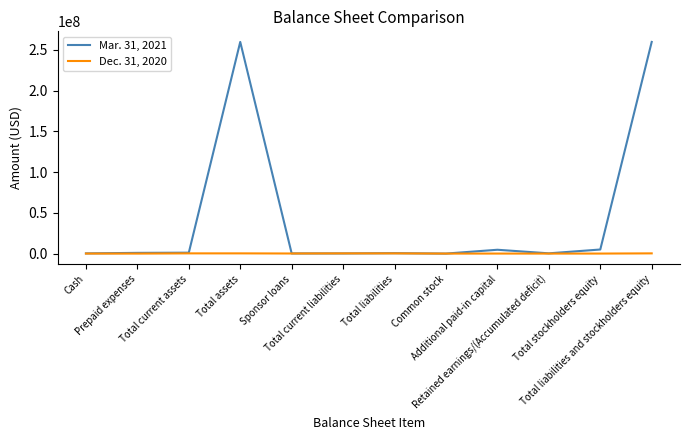

List the series in order of their overall mean, lowest first.

Dec. 31, 2020, Mar. 31, 2021